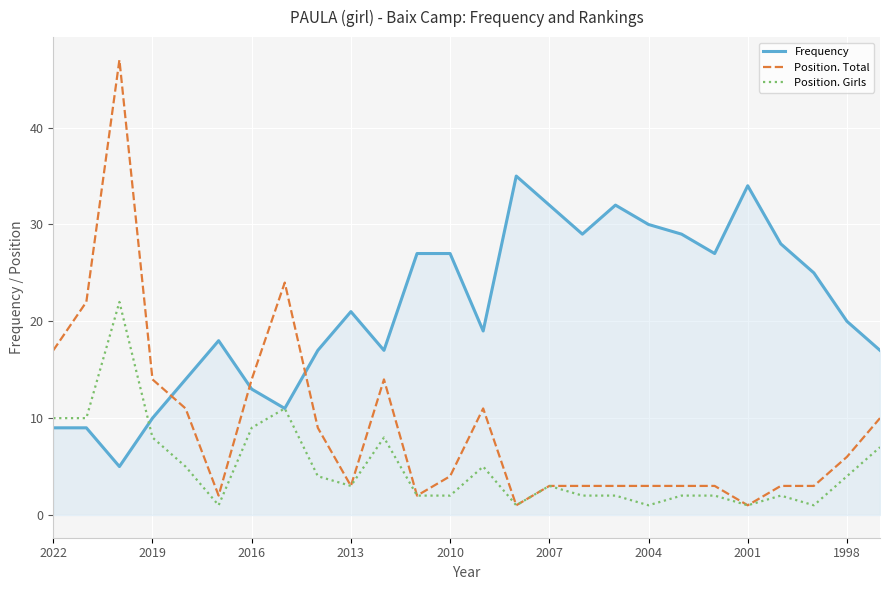

Rank the series by their maximum value, from lowest to highest.

Position. Girls, Frequency, Position. Total